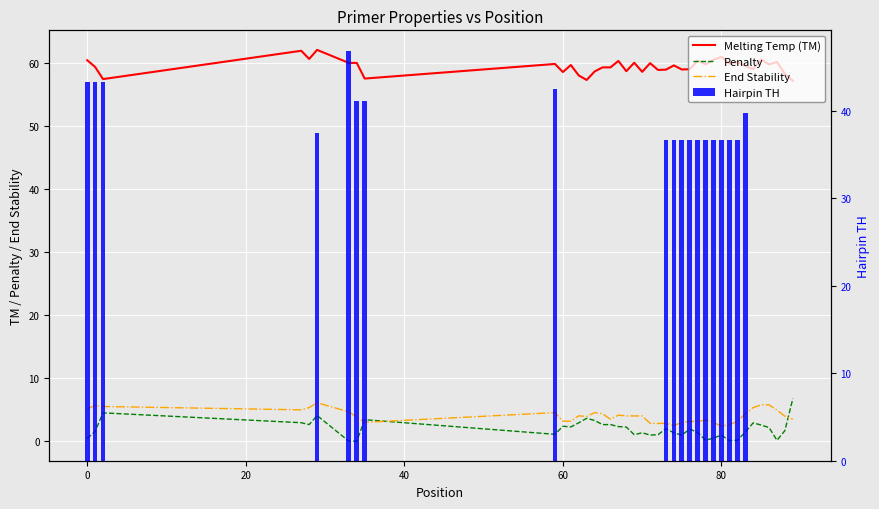

How many data points in Hairpin TH are above 0?

19